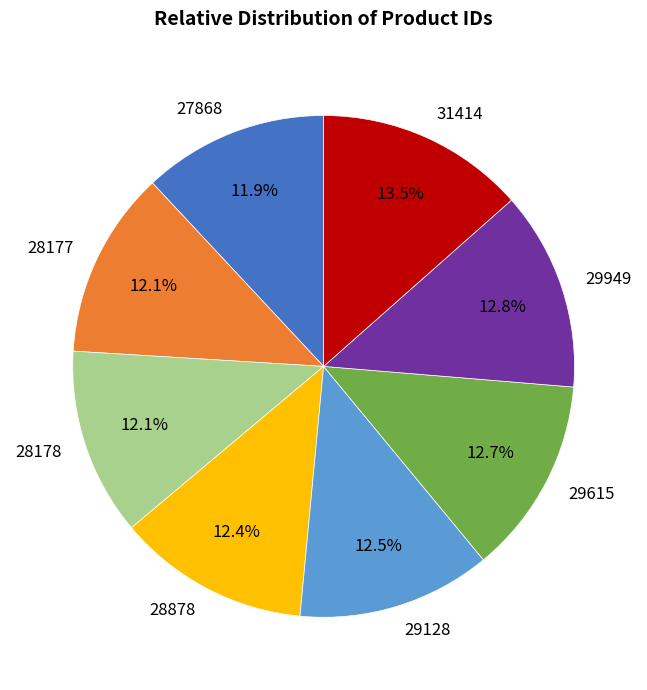

Combined, what portion of the pie is 28878 and 28178?

24.5%